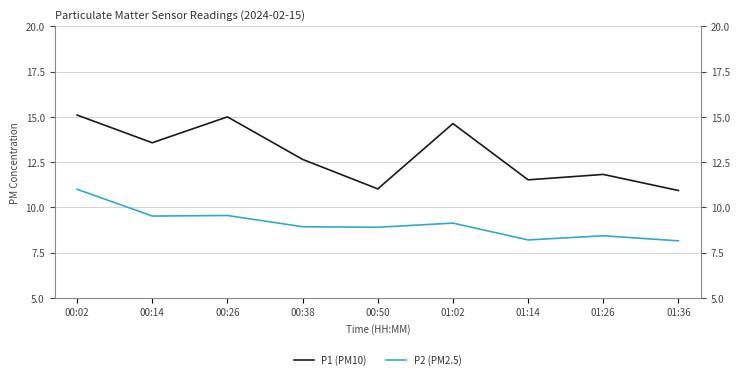

Count the number of categories in the chart.

9